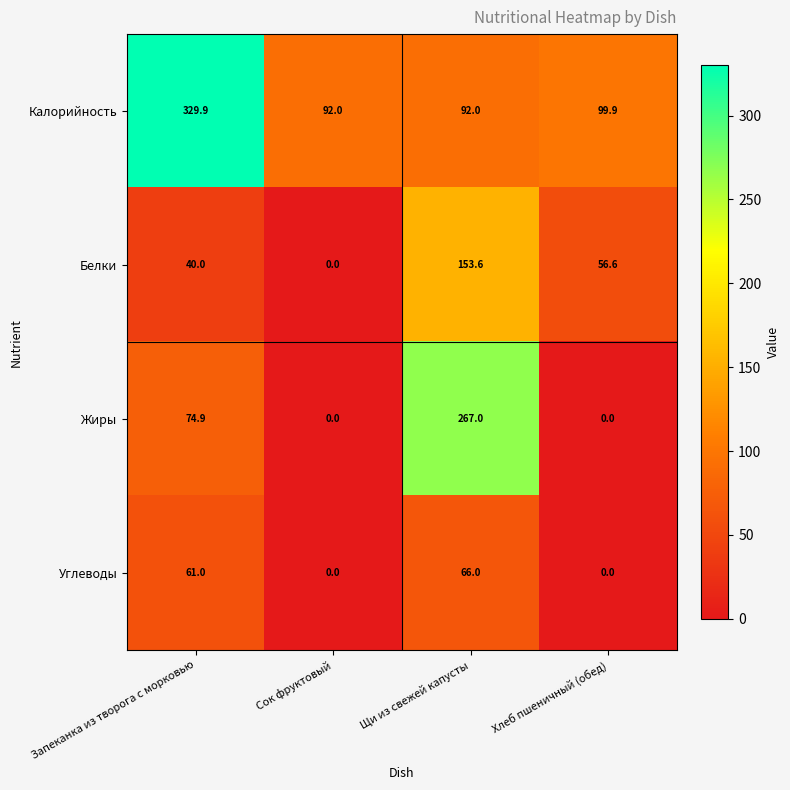

Is it true that Белки equals 8.2 at Запеканка из творога с морковью?

False